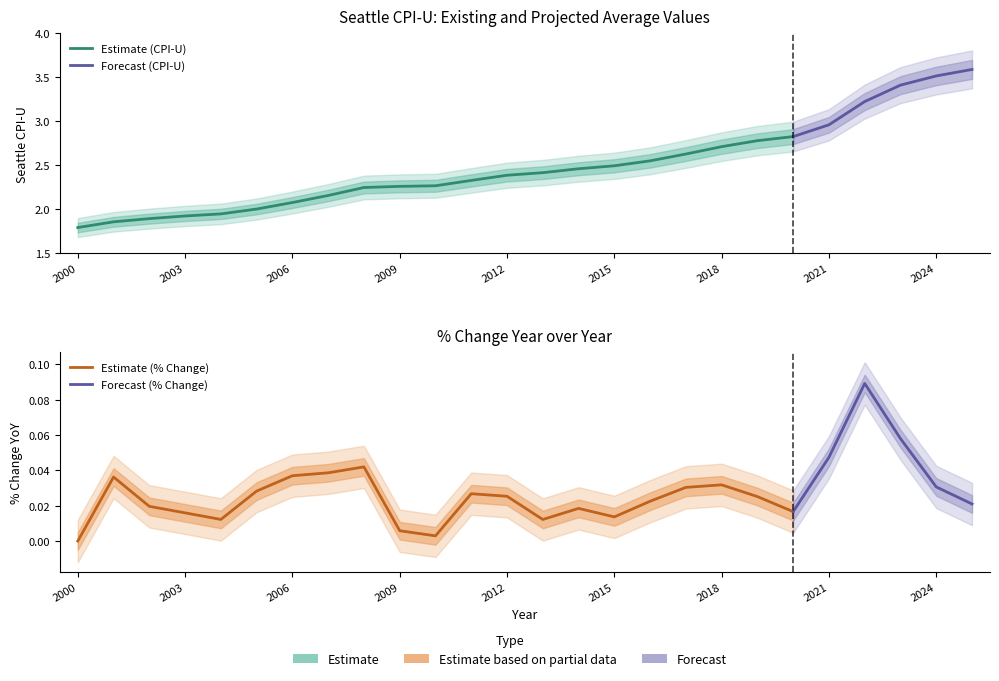

The Seattle CPI-U series shows 3.7 at 2010. True or false?

False